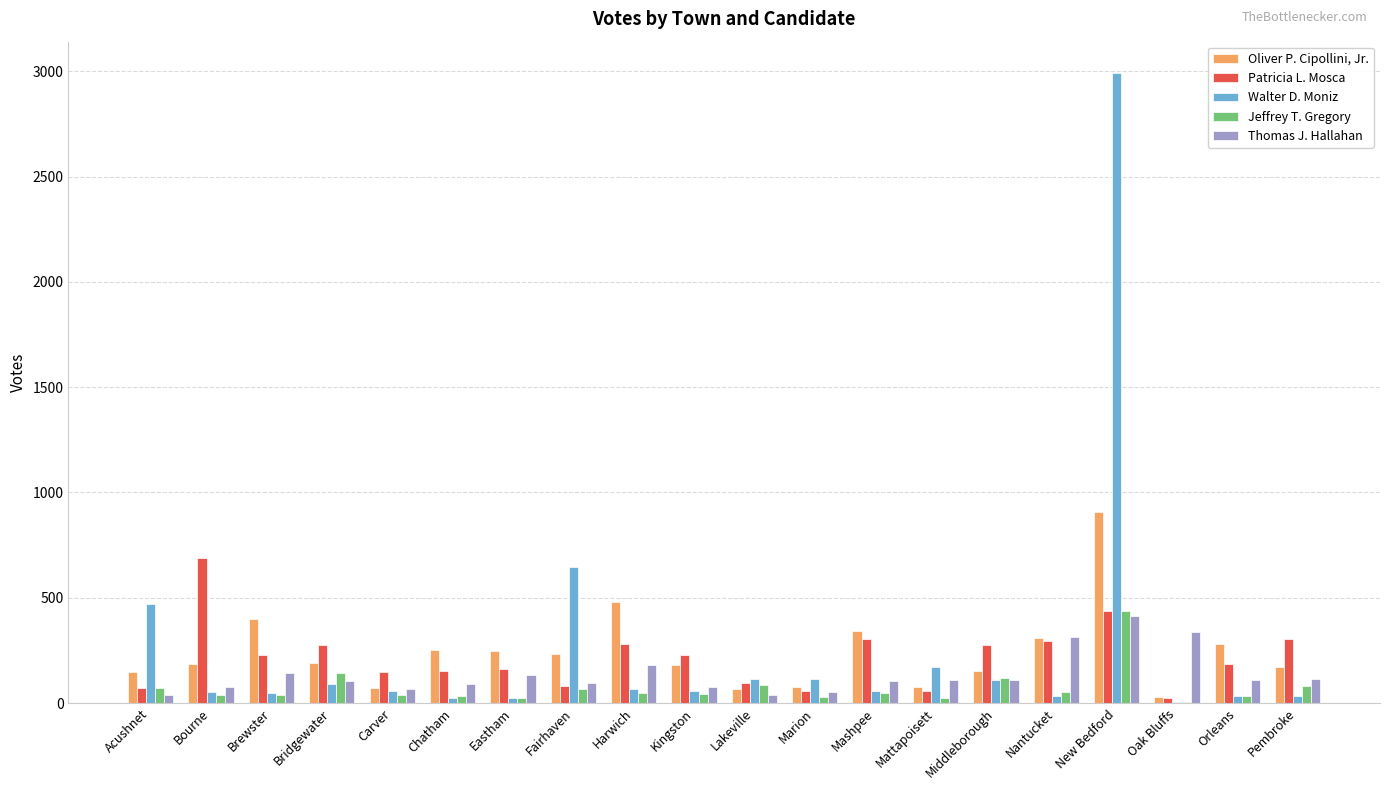

At which label does Oliver P. Cipollini, Jr. reach its peak?

New Bedford